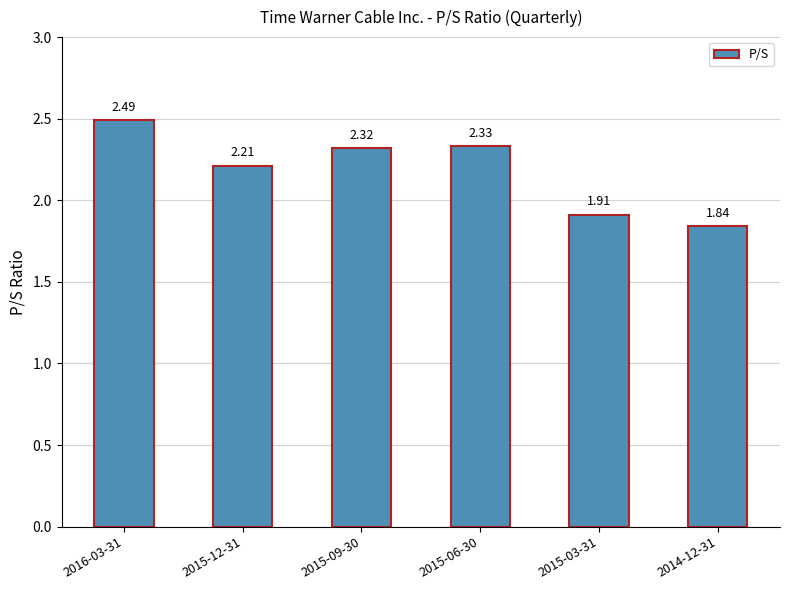

What is the sum of all values?

13.1